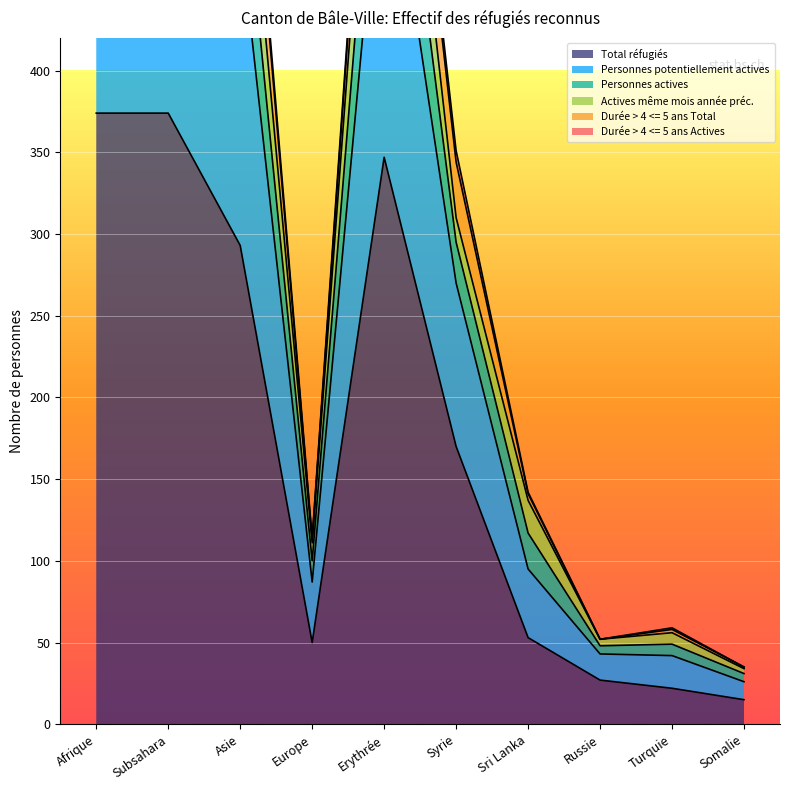

Is it true that Total réfugiés equals 53 at Sri Lanka?

True